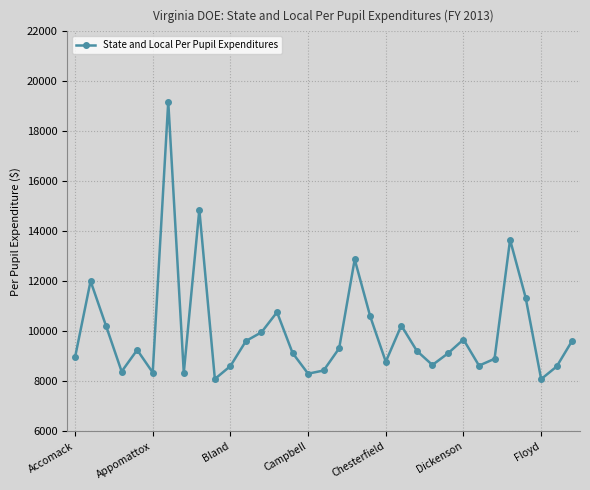

What is the sum of all values?

329817